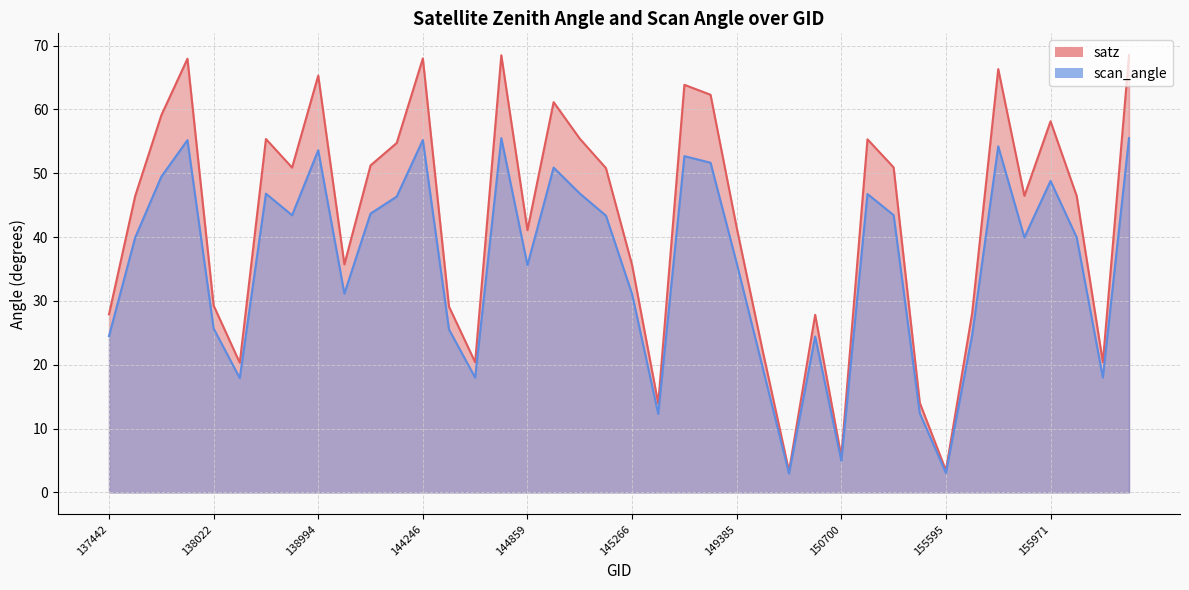

Reading left to right, list all the values displayed in this chart.

satz: 27.9	46.4	59.1	68.0	29.3	20.3	55.4	50.9	65.3	35.7	51.2	54.7	68.0	29.1	20.4	68.5	41.1	61.1	55.4	50.8	35.6	13.9	63.9	62.3	41.5	22.1	3.3	27.8	5.6	55.3	50.9	14.0	3.4	28.0	66.3	46.5	58.1	46.4	20.4	68.5
scan_angle: 24.5	39.9	49.5	55.2	25.7	17.9	46.8	43.4	53.6	31.1	43.7	46.3	55.2	25.5	18.0	55.5	35.6	50.9	46.8	43.4	31.1	12.3	52.7	51.6	35.9	19.4	3.0	24.4	5.0	46.8	43.4	12.4	3.0	24.6	54.2	40.0	48.8	39.9	18.0	55.5